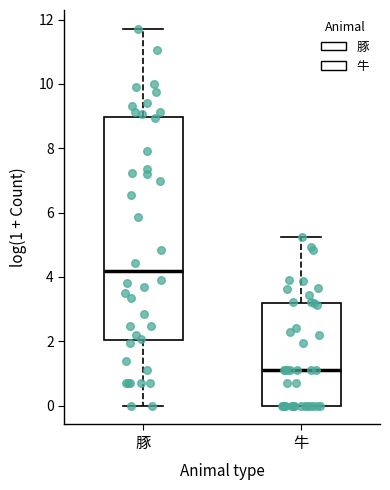

Where is the lower edge of the box for 牛 on the y-axis? The values are not printed on the chart, so give them approximately, as read against the axis.

0.0